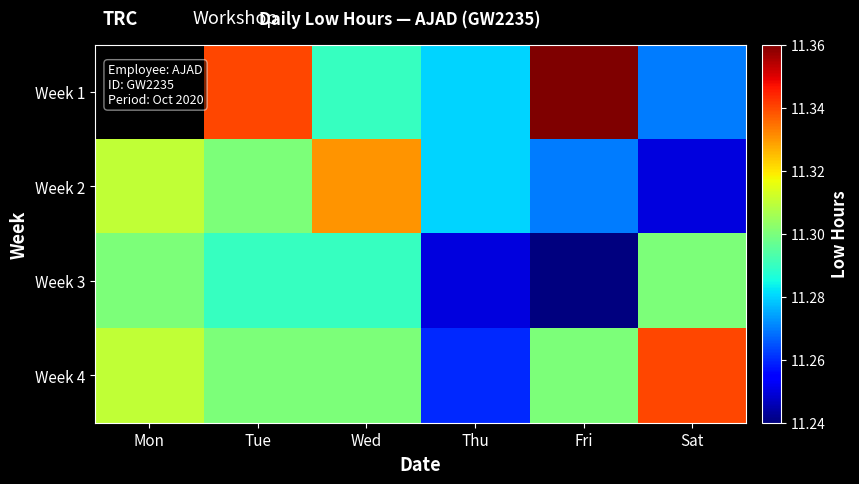

Rank the categories by Week 3 value from lowest to highest.

Fri, Thu, Tue, Wed, Mon, Sat